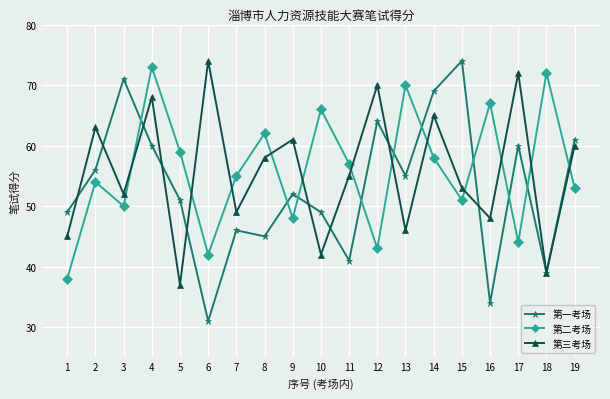

At which category is the sum across all series the highest?

4